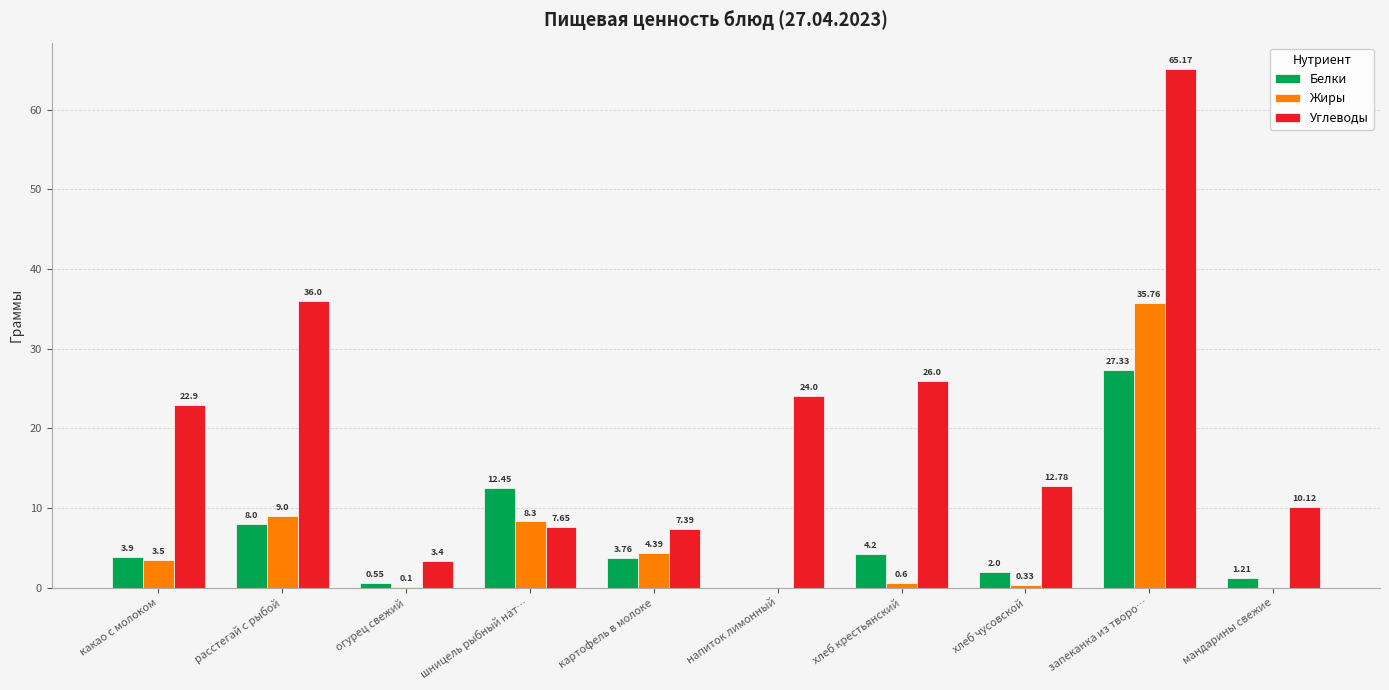

At which label does Жиры reach its peak?

запеканка из творо…